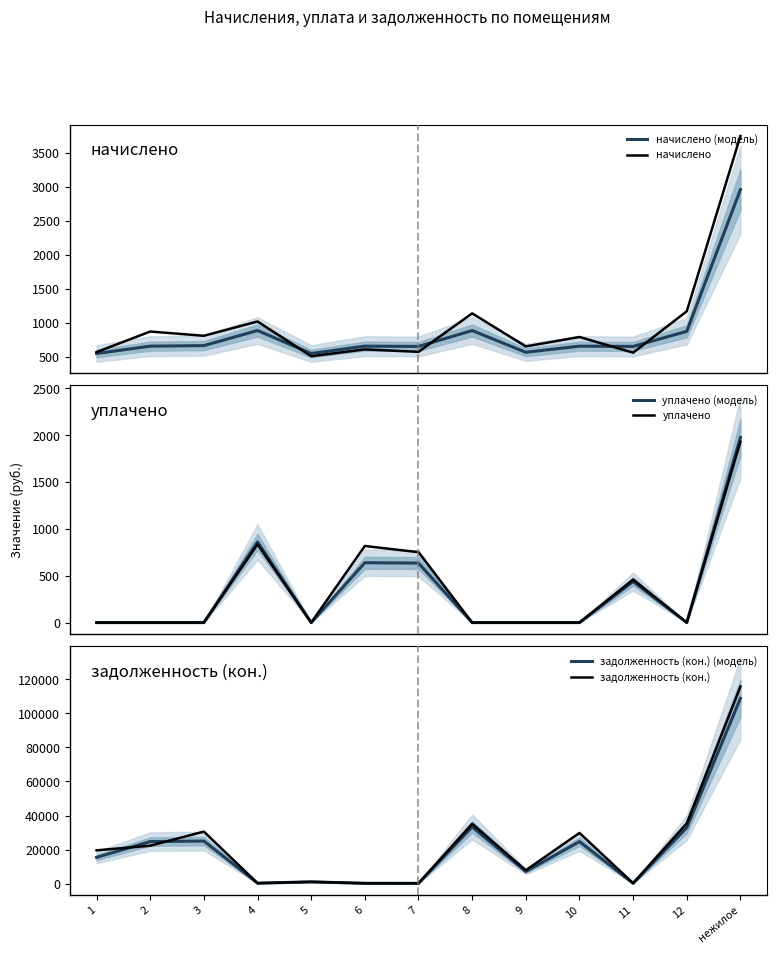

How many lines are shown in the chart?

6